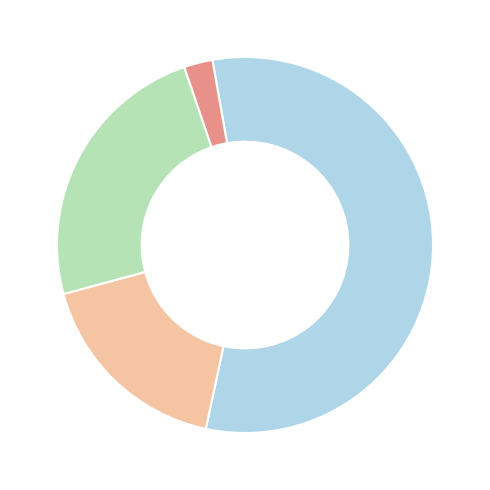

Does any single category account for the majority?

Yes